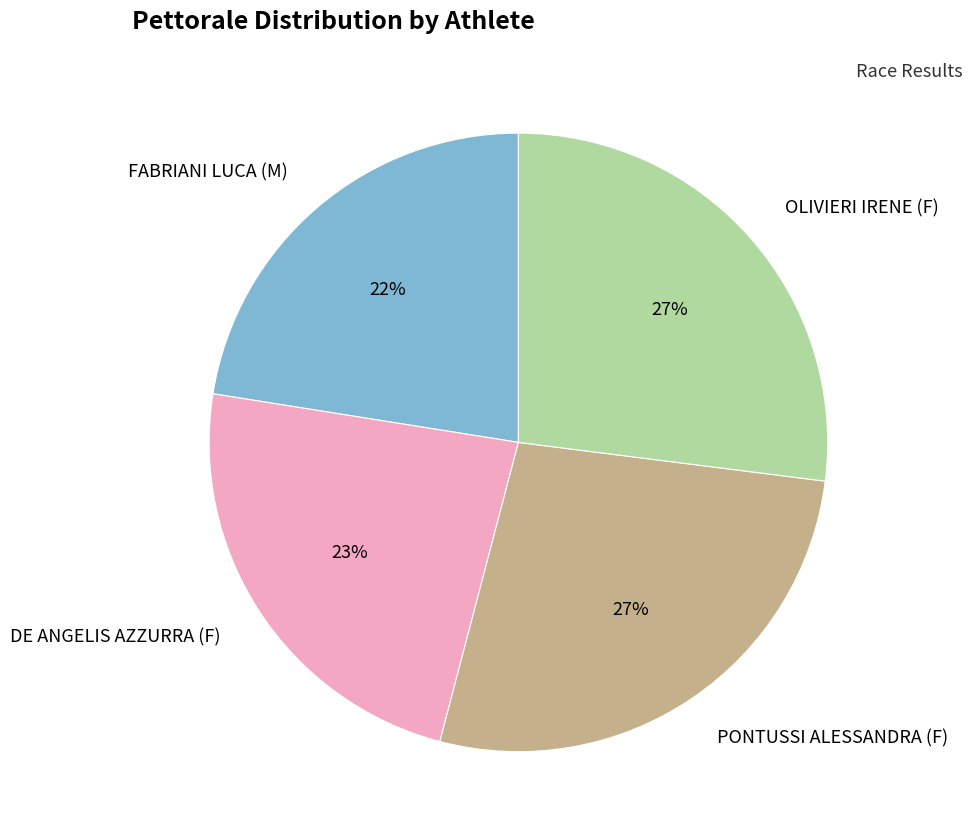

To the nearest percent, what is the difference between the PONTUSSI ALESSANDRA (F) and FABRIANI LUCA (M) slice percentages?

5%